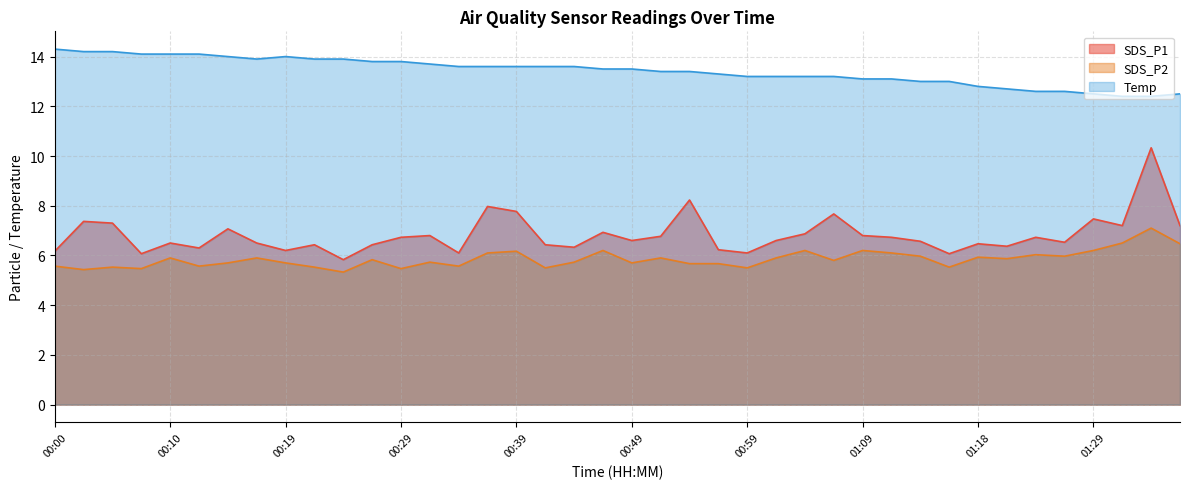

Which category has the lowest value in the SDS_P1 series?

00:24